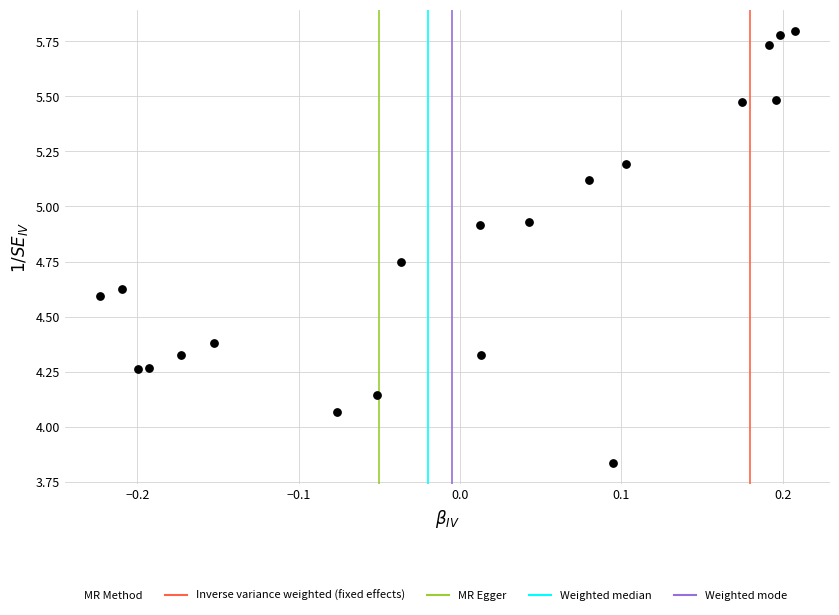

What is the range of Y values (max minus min)?

2.0